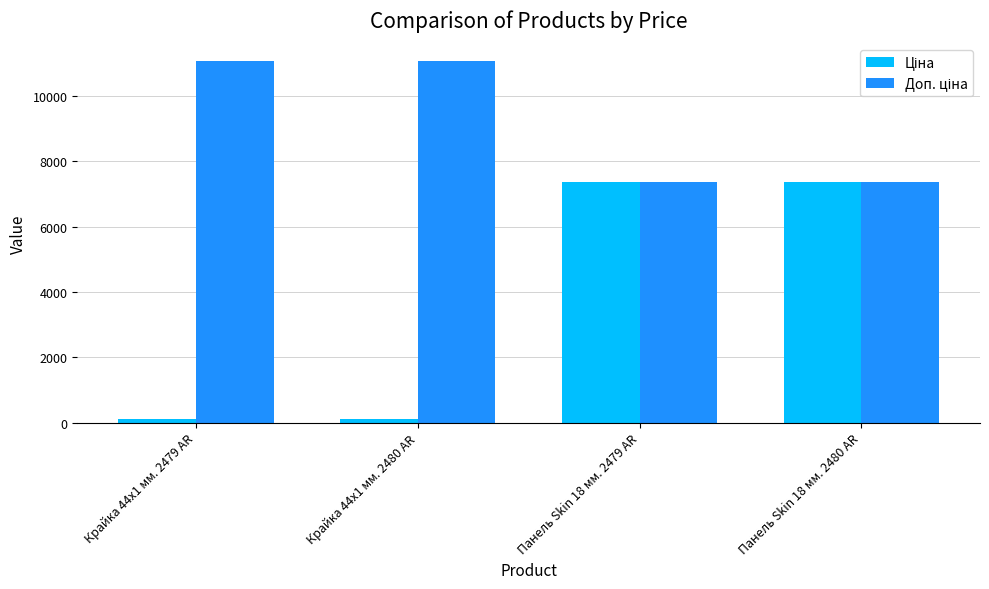

What is the maximum value shown in the chart?

11055.0